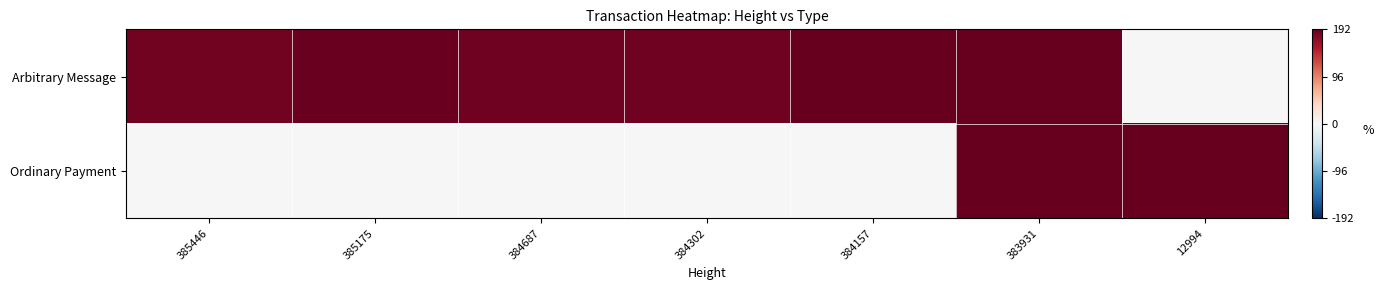

Which series has the widest spread of values?

Arbitrary Message